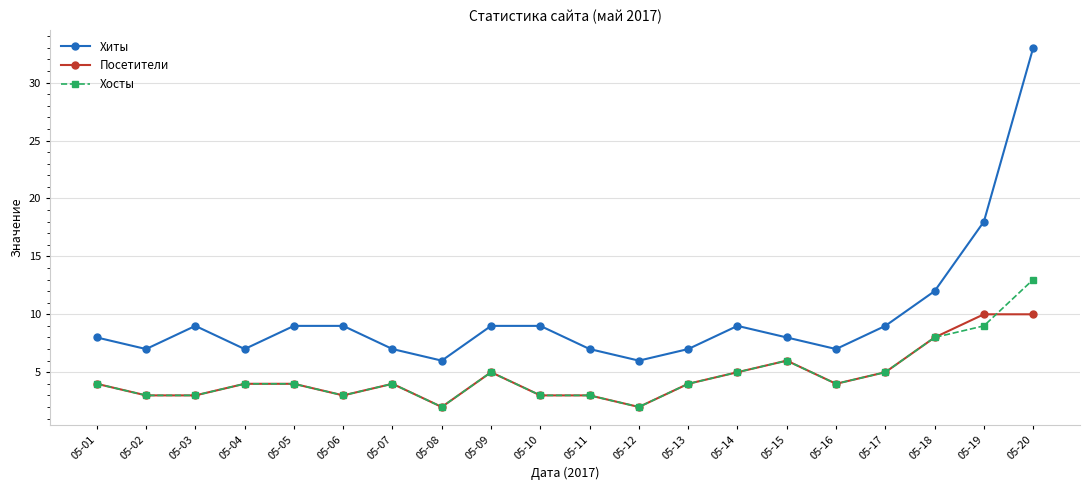

List the series in order of their peak value, lowest first.

Посетители, Хосты, Хиты